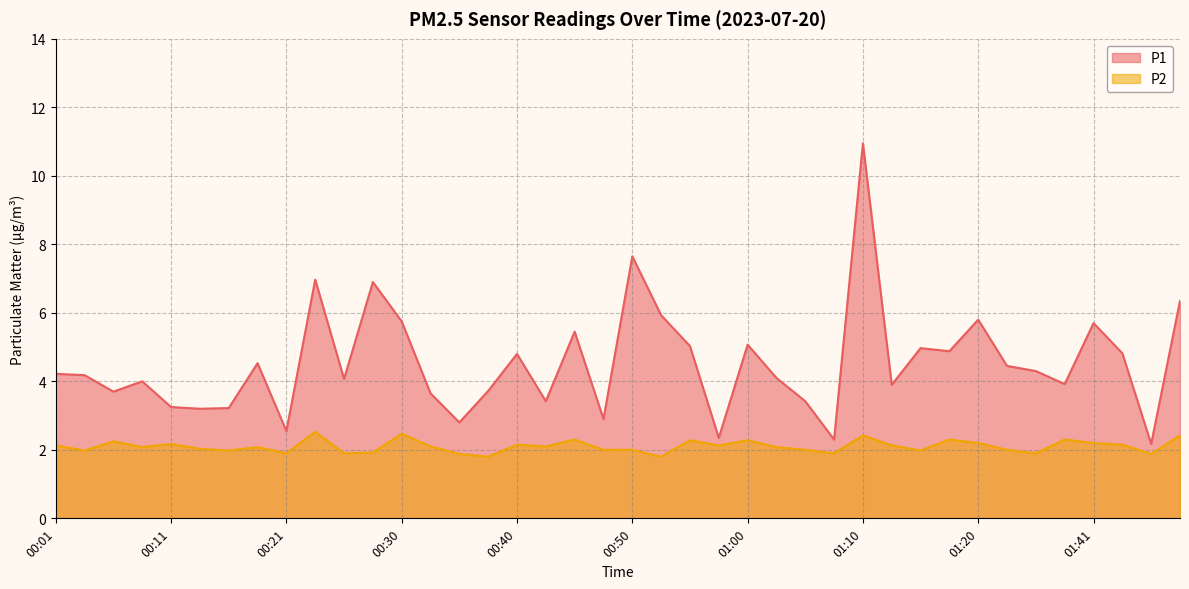

What is the sum of all P1 values?

181.3